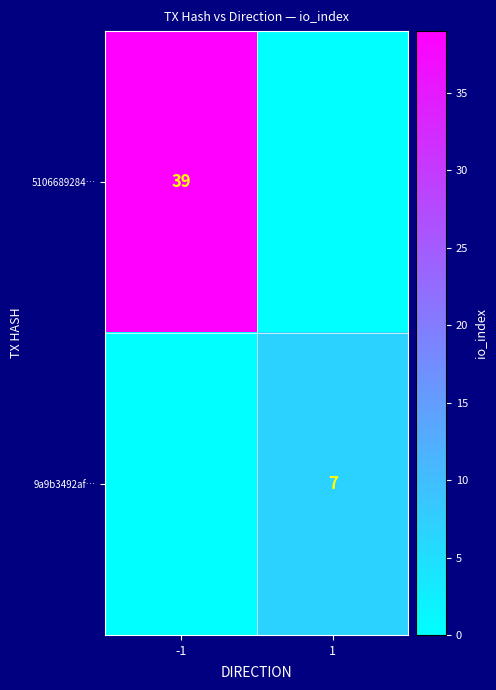

At which category is the sum across all series the highest?

-1